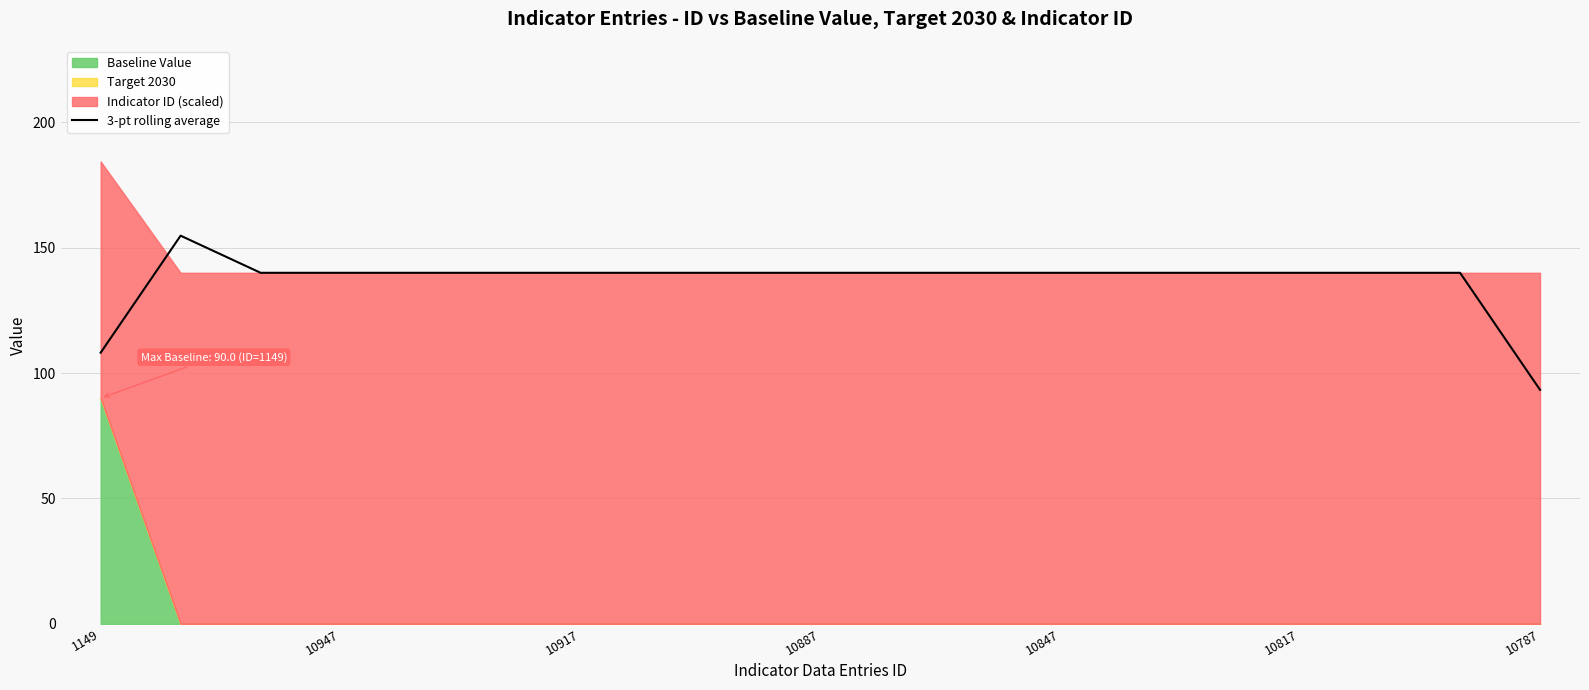

What is the maximum value shown in the chart?

154.8